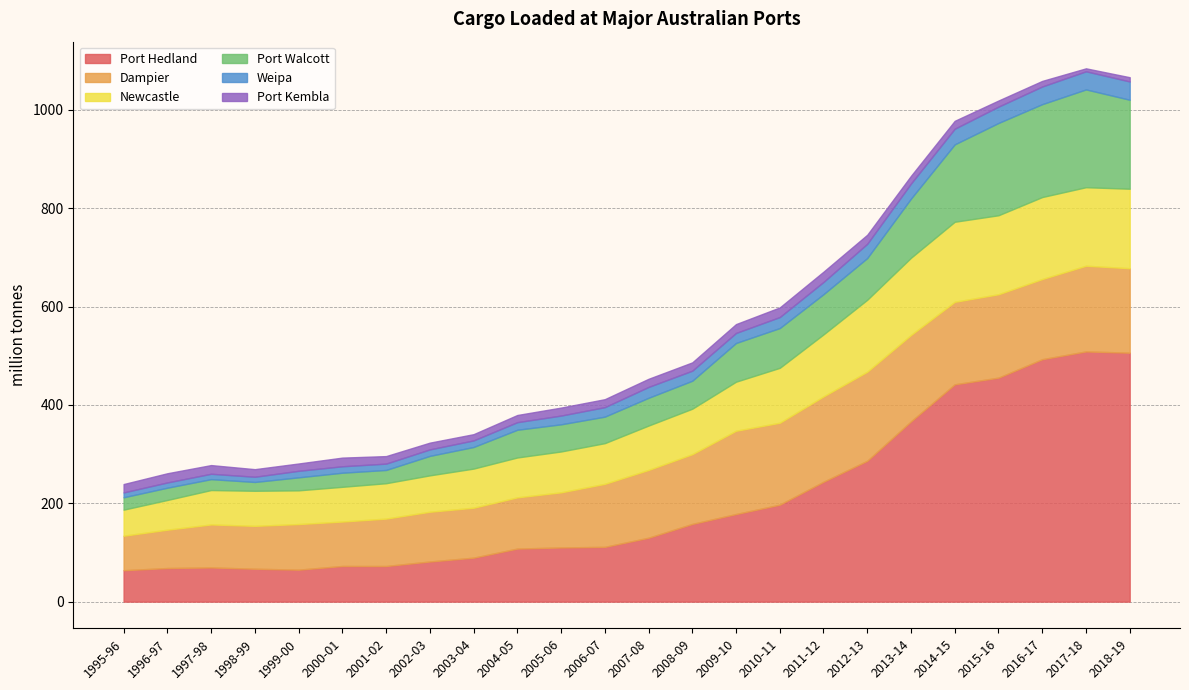

Rank the categories by Dampier value from highest to lowest.

2012-13, 2013-14, 2017-18, 2011-12, 2018-19, 2015-16, 2009-10, 2014-15, 2010-11, 2016-17, 2008-09, 2007-08, 2006-07, 2005-06, 2004-05, 2003-04, 2002-03, 2001-02, 1999-00, 2000-01, 1997-98, 1998-99, 1996-97, 1995-96